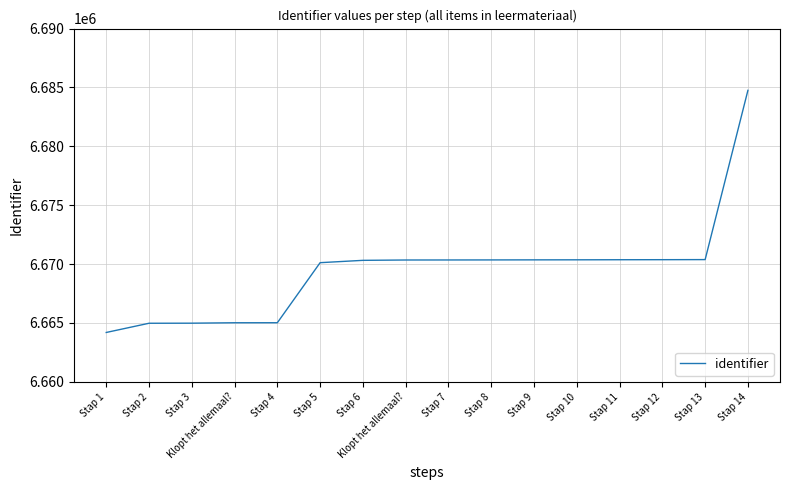

How many lines are shown in the chart?

1